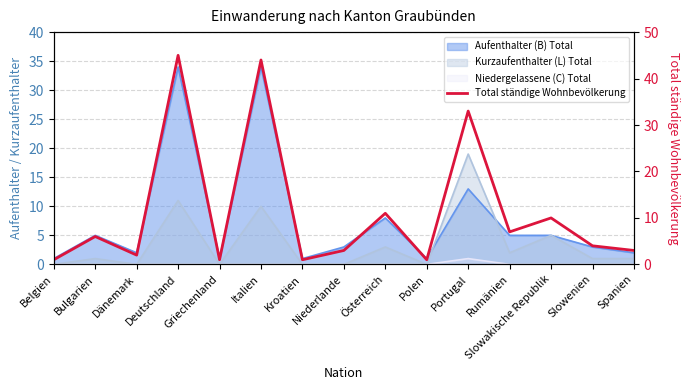

How many lines are shown in the chart?

1